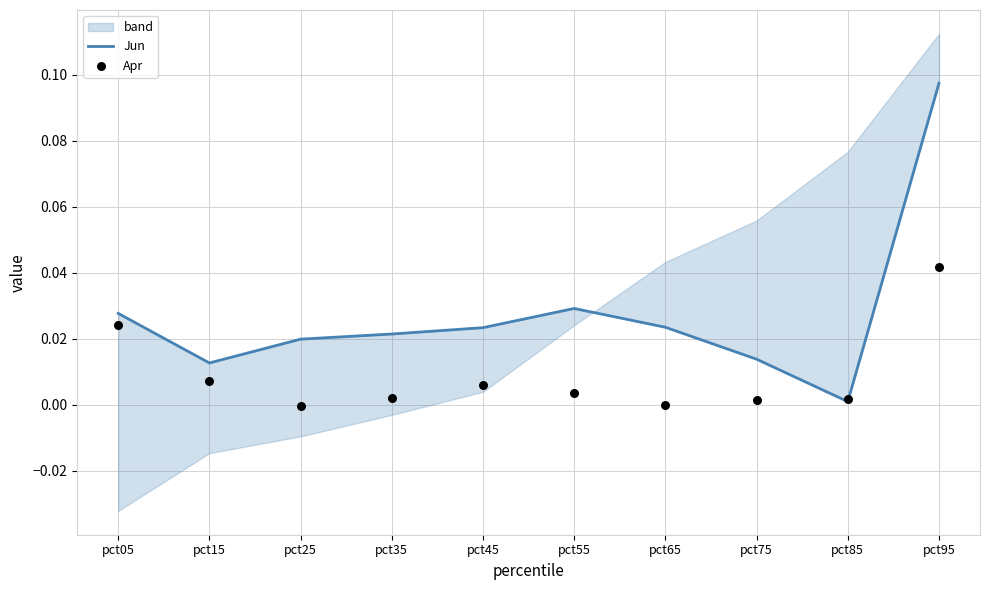

Which series contains the lowest Y value?

Apr